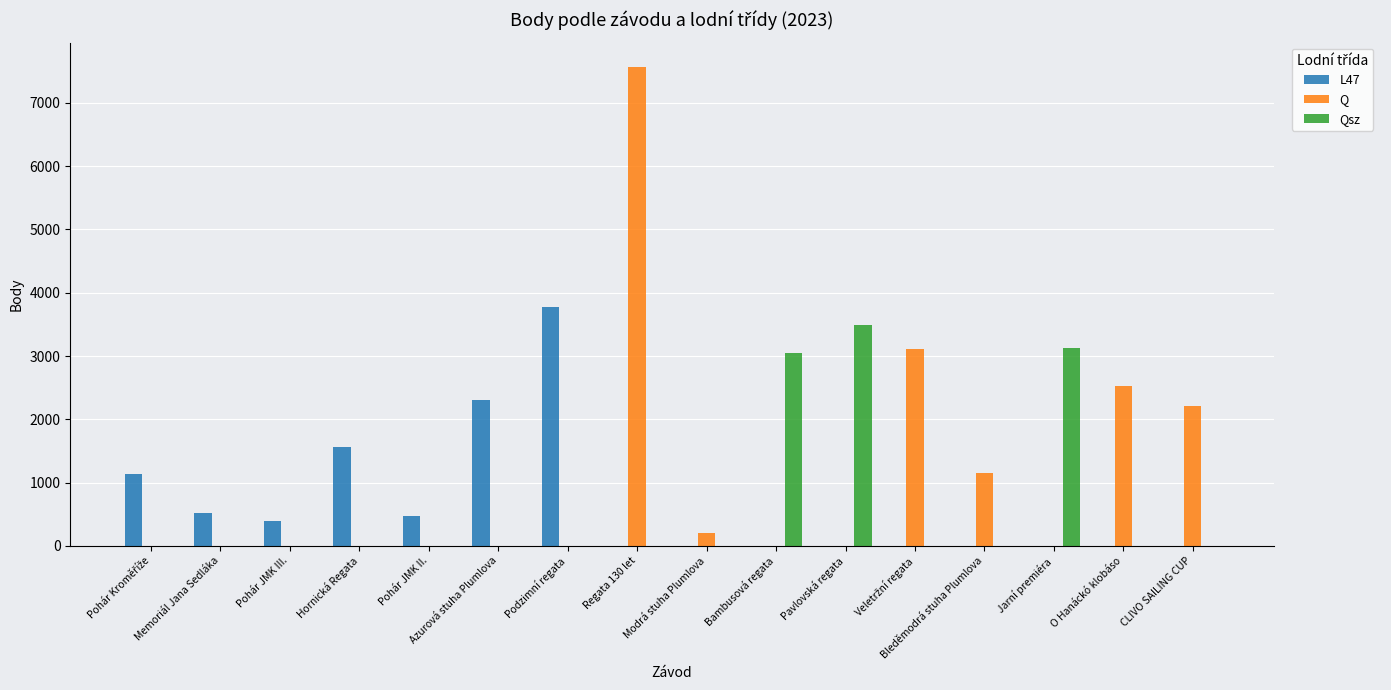

Does the chart contain stacked bars?

No